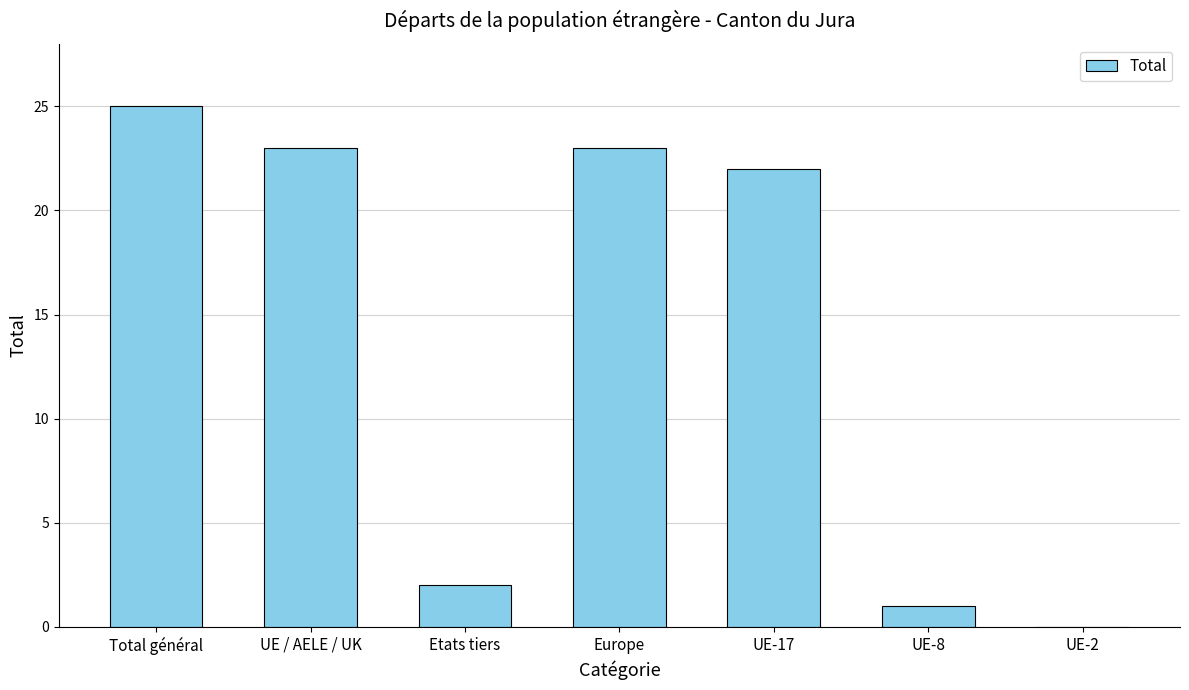

The value at Etats tiers is 3. True or false?

False